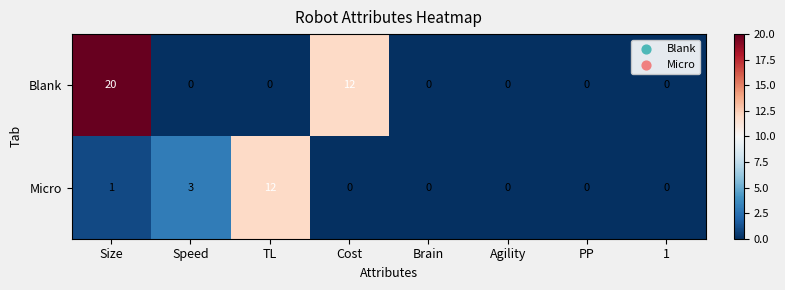

Count the number of categories in the chart.

8